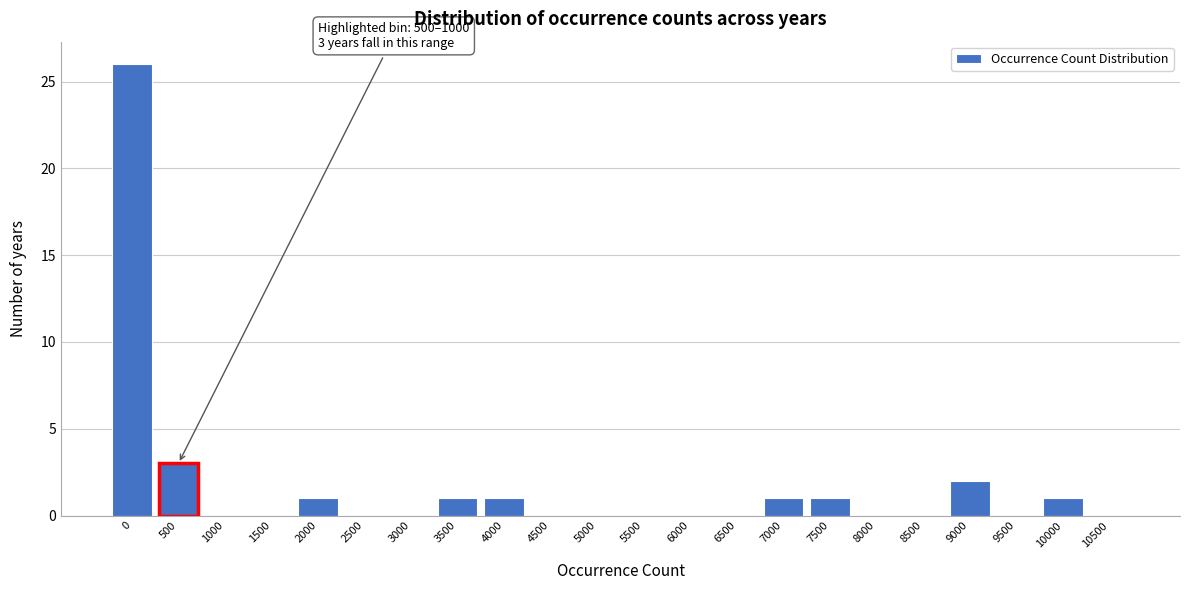

Reading left to right, extract all data points from this chart.

0=26	500=3	1000=0	1500=0	2000=1	2500=0	3000=0	3500=1	4000=1	4500=0	5000=0	5500=0	6000=0	6500=0	7000=1	7500=1	8000=0	8500=0	9000=2	9500=0	10000=1	10500=0